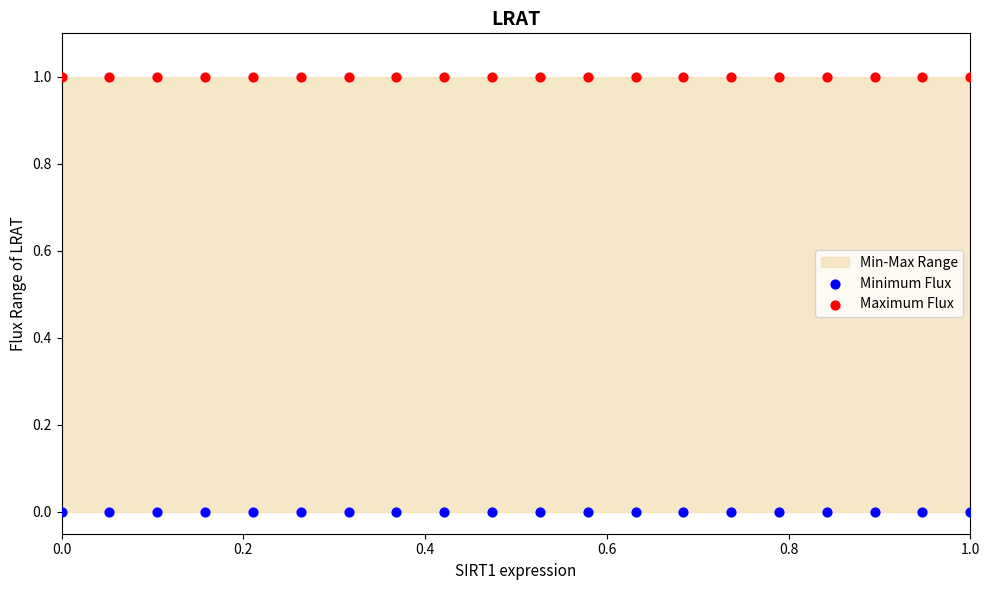

Which series contains the lowest Y value?

Minimum Flux